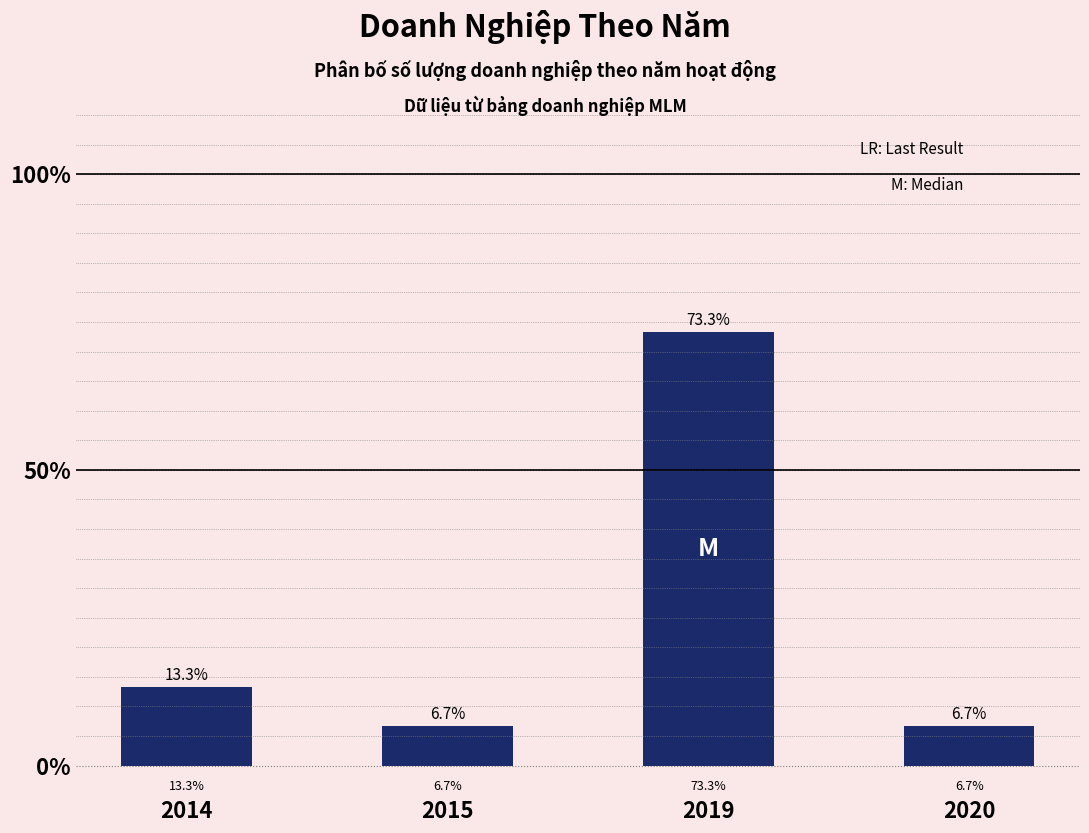

Approximately how many times larger is the value at 2019 compared to 2020?

11.0